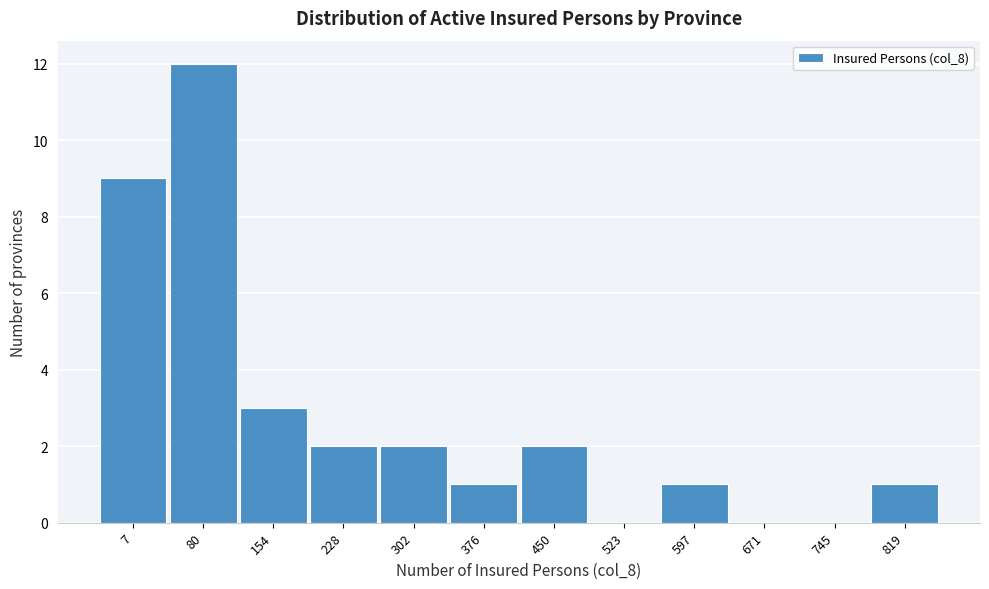

Reading right to left, extract all data points from this chart.

819=1	745=0	671=0	597=1	523=0	450=2	376=1	302=2	228=2	154=3	80=12	7=9